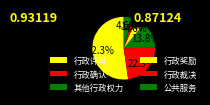

What is the change in value from 行政许可 to 其他行政权力?

-42